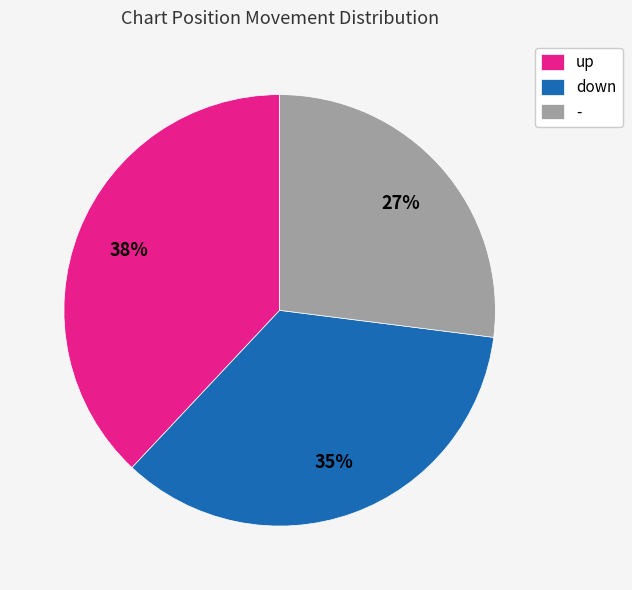

Which category has the smallest portion of the pie?

-